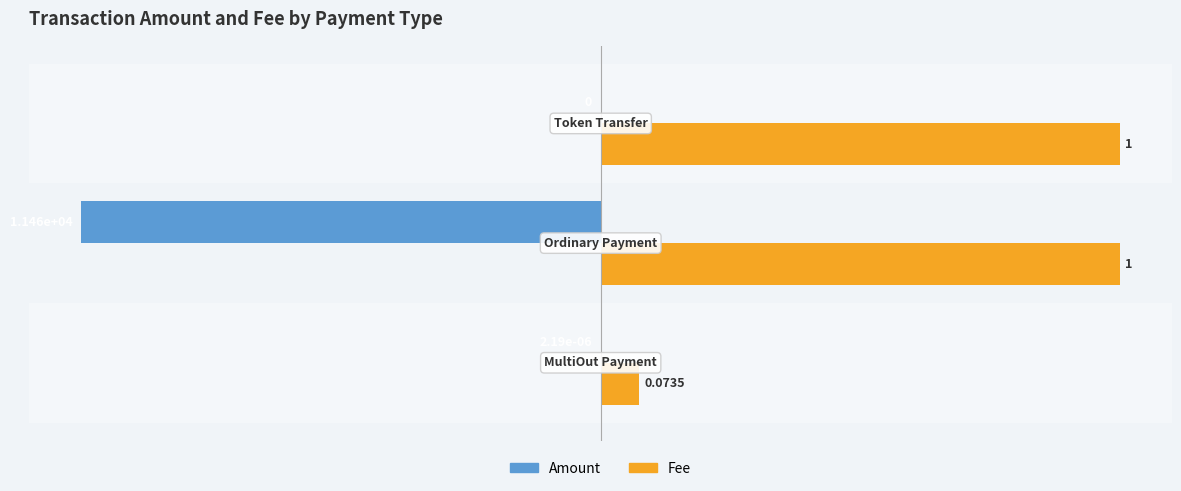

List the series in order of their peak value, highest first.

Fee, Amount